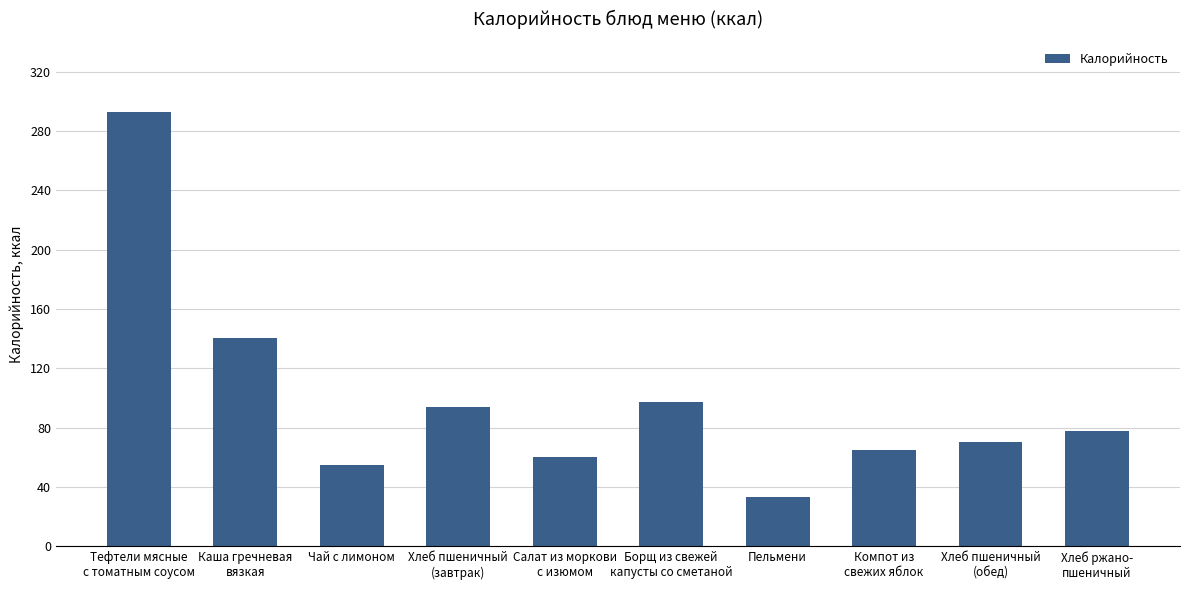

What is the value of the 3rd bar from the left?

54.8